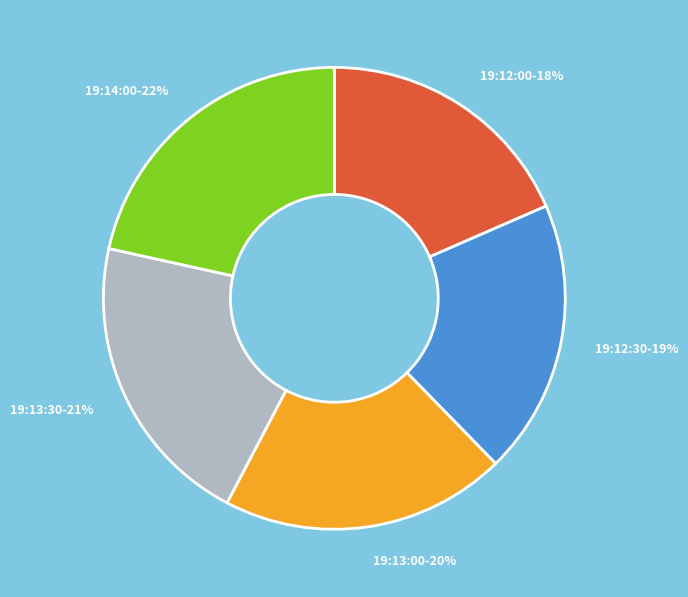

To the nearest percent, what is the average slice percentage?

20%